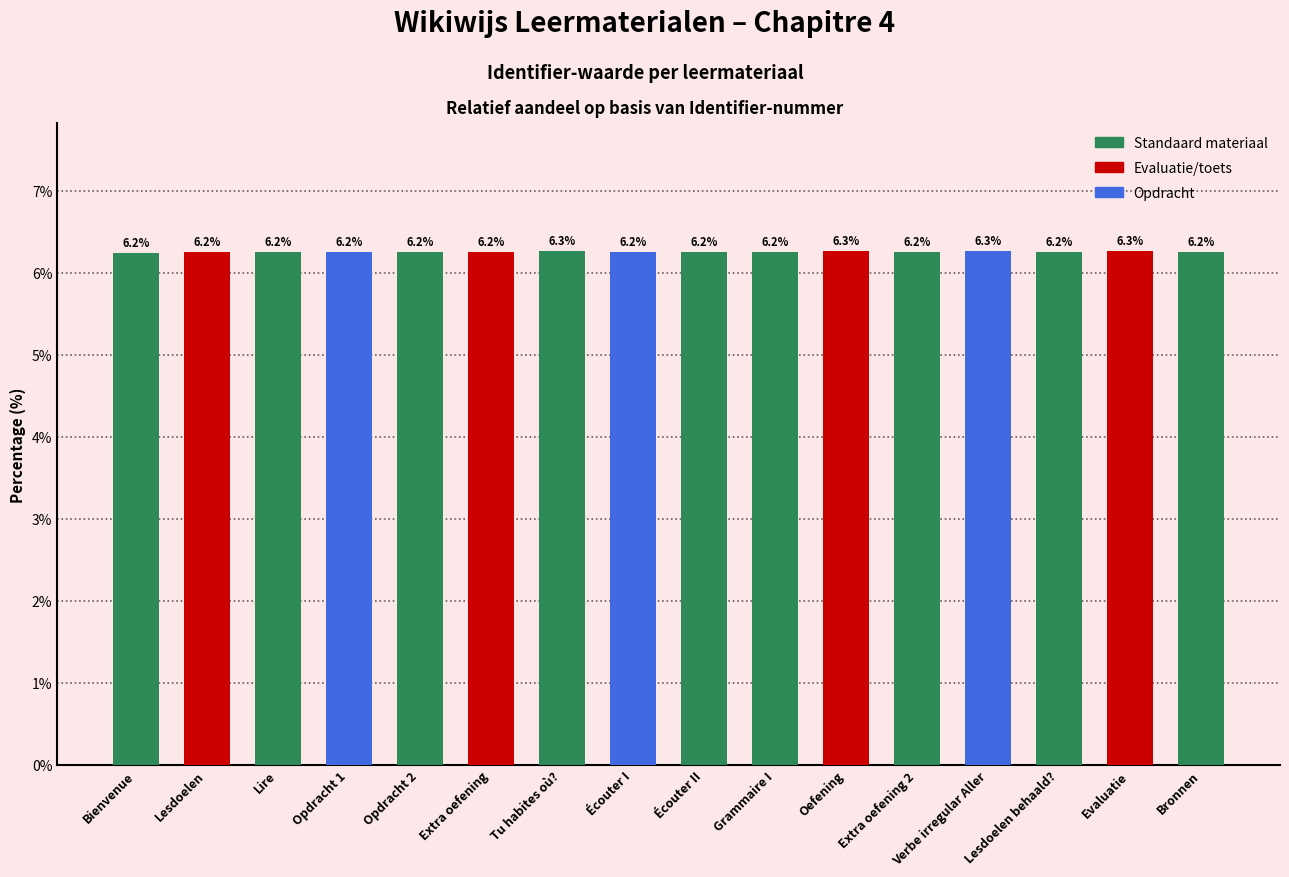

What is the label of the 4th bar from the right?

Verbe irregular Aller